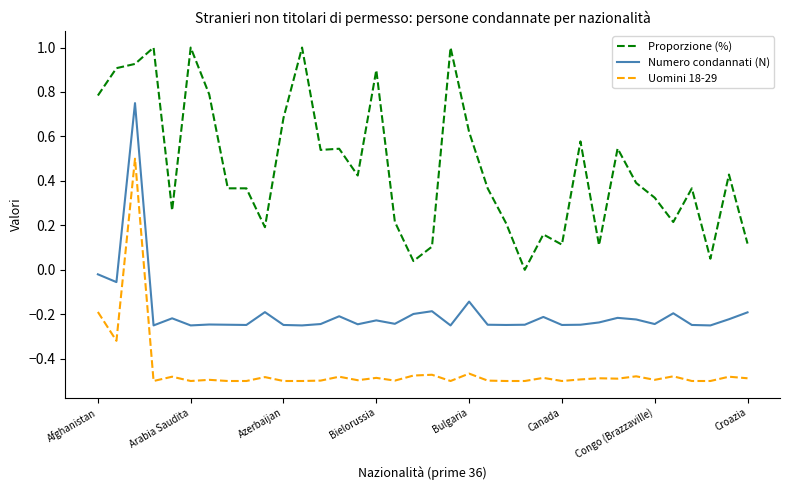

True or false: Numero condannati (N) and Uomini 18-29 cross at least once.

False